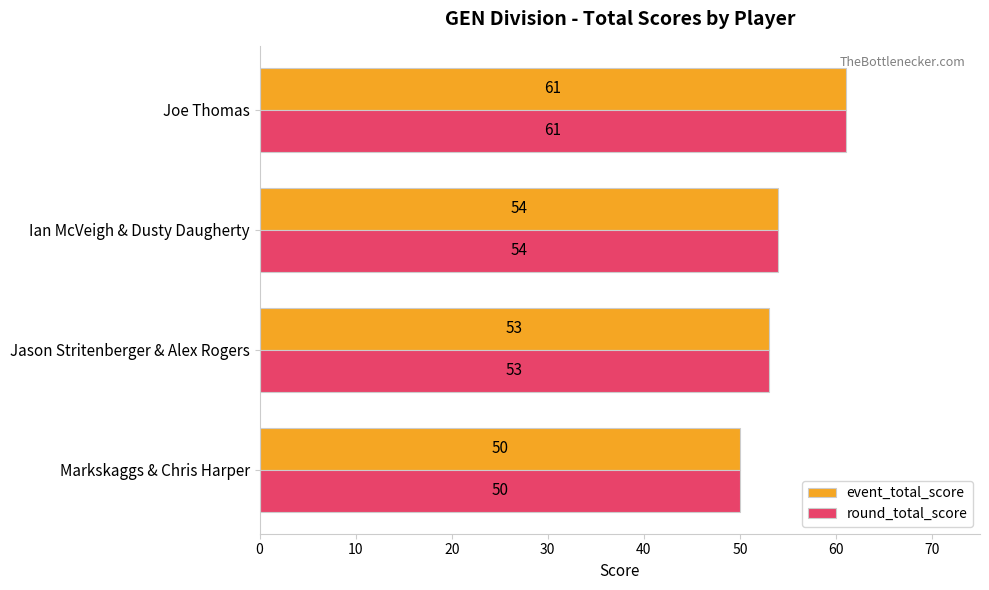

Is it true that event_total_score equals 53 at Jason Stritenberger & Alex Rogers?

True